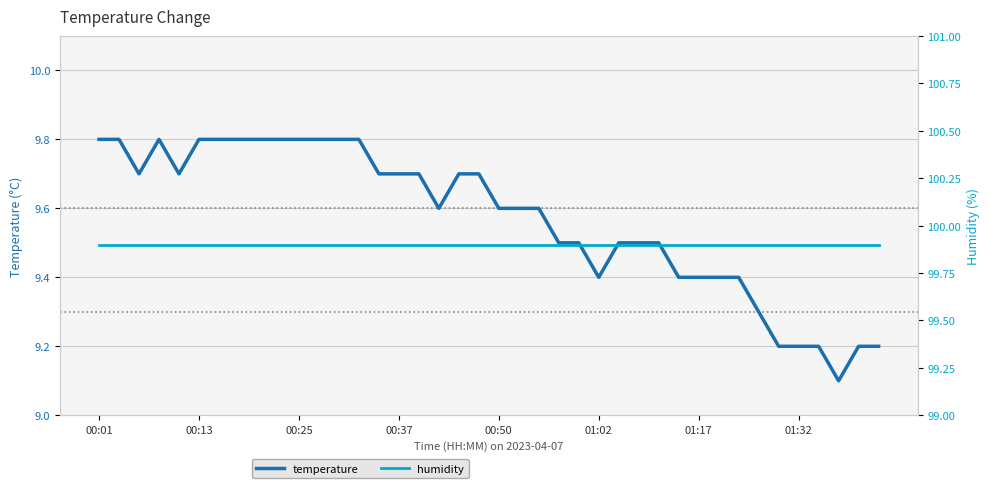

True or false: humidity and temperature intersect in this chart.

False